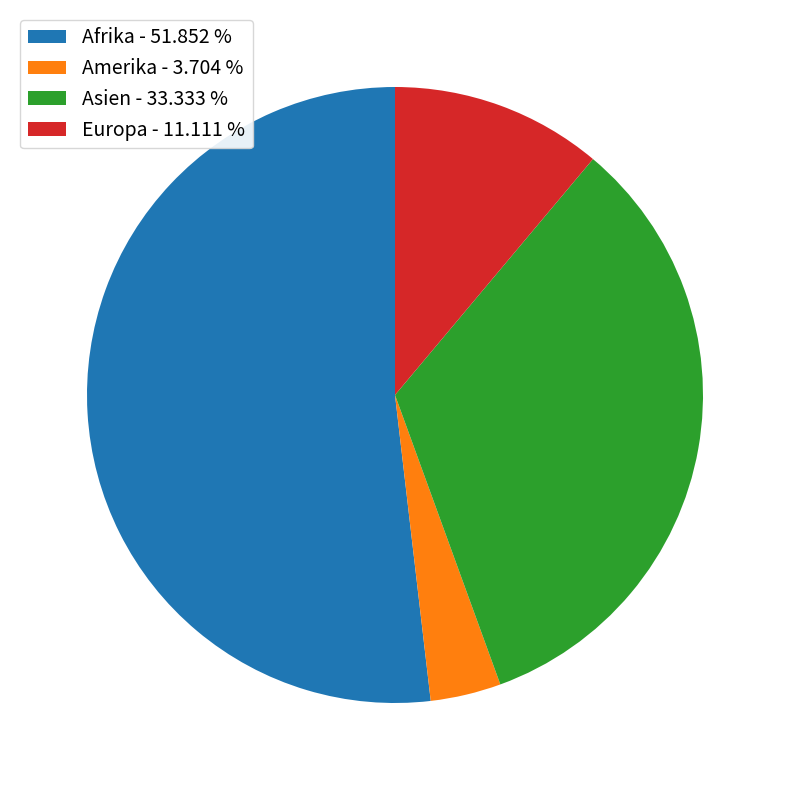

Which slice represents more than half of the pie?

Afrika